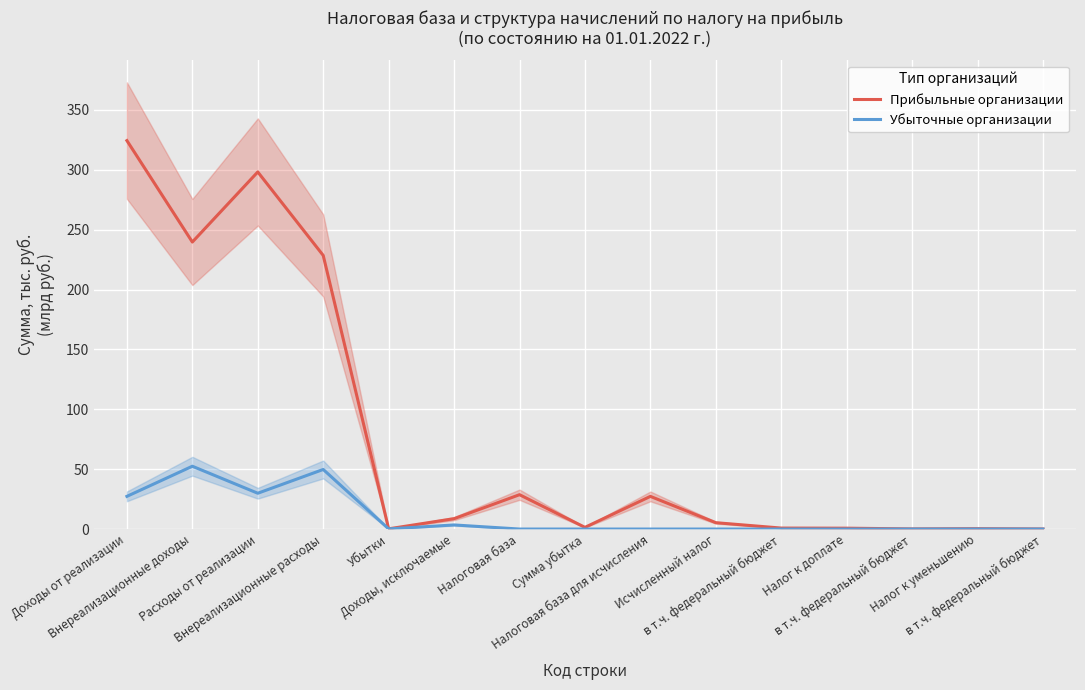

What is the difference between the maximum and minimum values in the Прибыльные организации series?

324.3